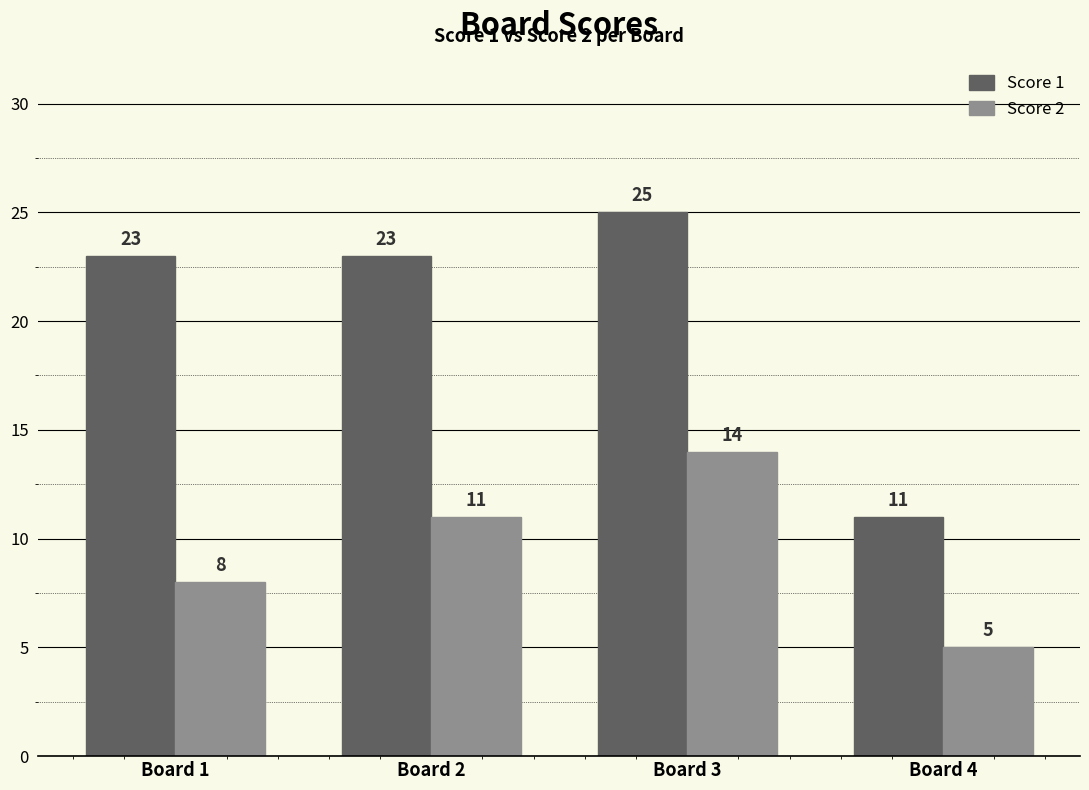

Which series has the largest range (max minus min)?

Score 1